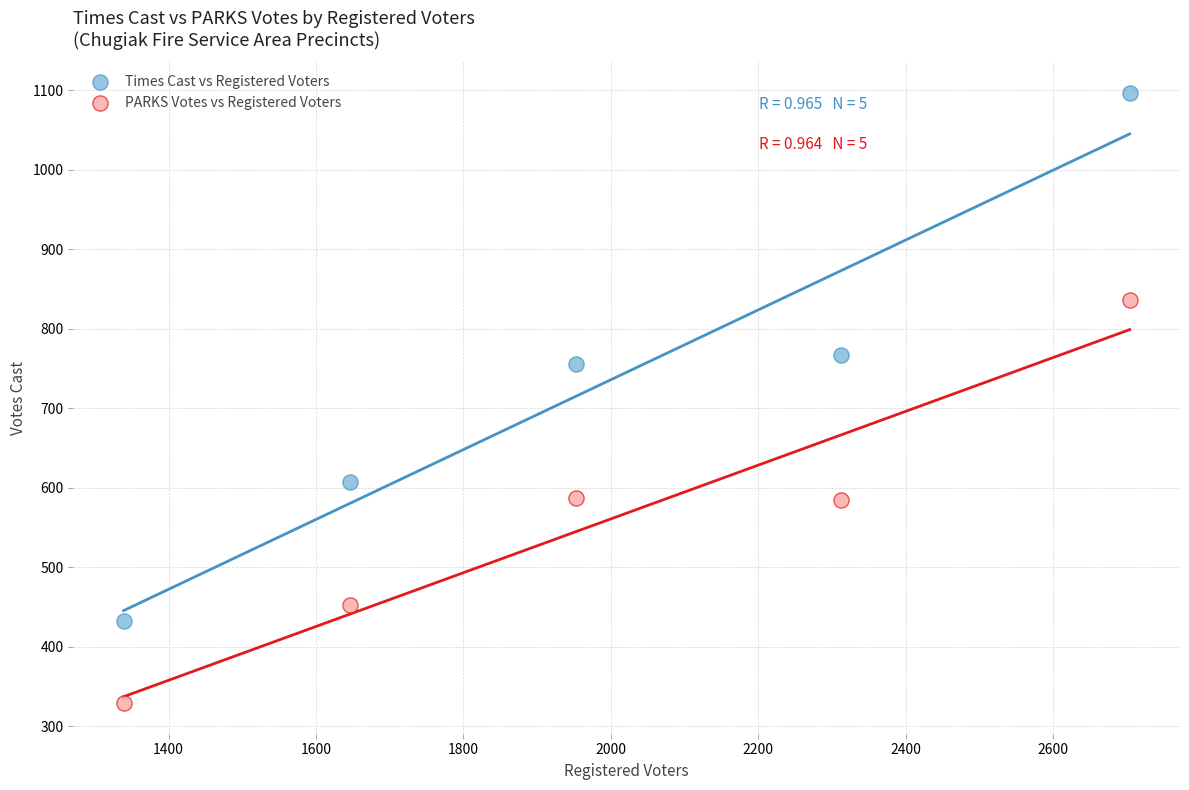

Across all data points, what is the average X value?

1991